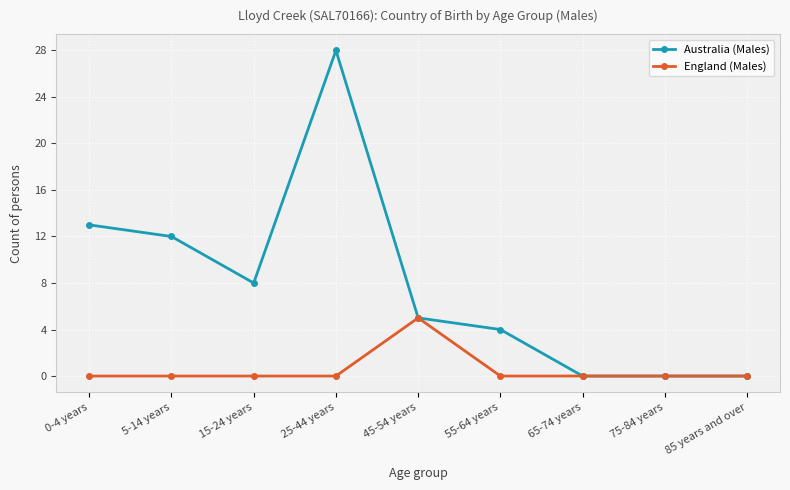

At how many categories does at least one series exceed 20?

1